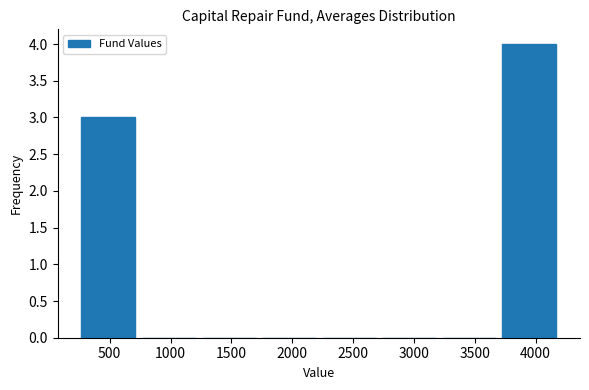

Reading left to right, list every bar in this chart as the range it spans on the x-axis followed by its height. Neither the bar edges nor the heights are printed on the chart, so give them approximately, as read against the axes.

250 to 750: 3
750 to 1250: 0
1250 to 1700: 0
1700 to 2200: 0
2200 to 2700: 0
2700 to 3200: 0
3200 to 3700: 0
3700 to 4200: 4